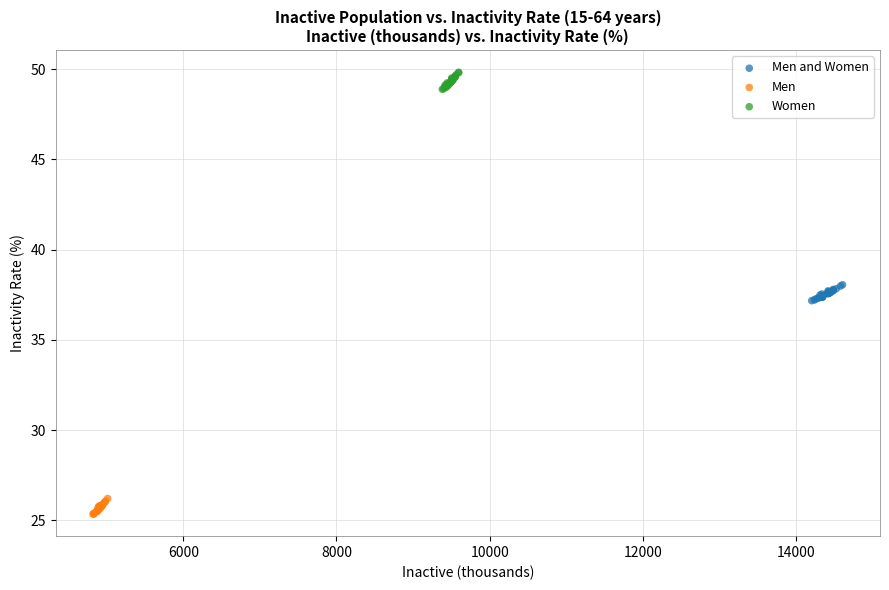

What are all the series names shown in the legend?

Men and Women, Men, Women